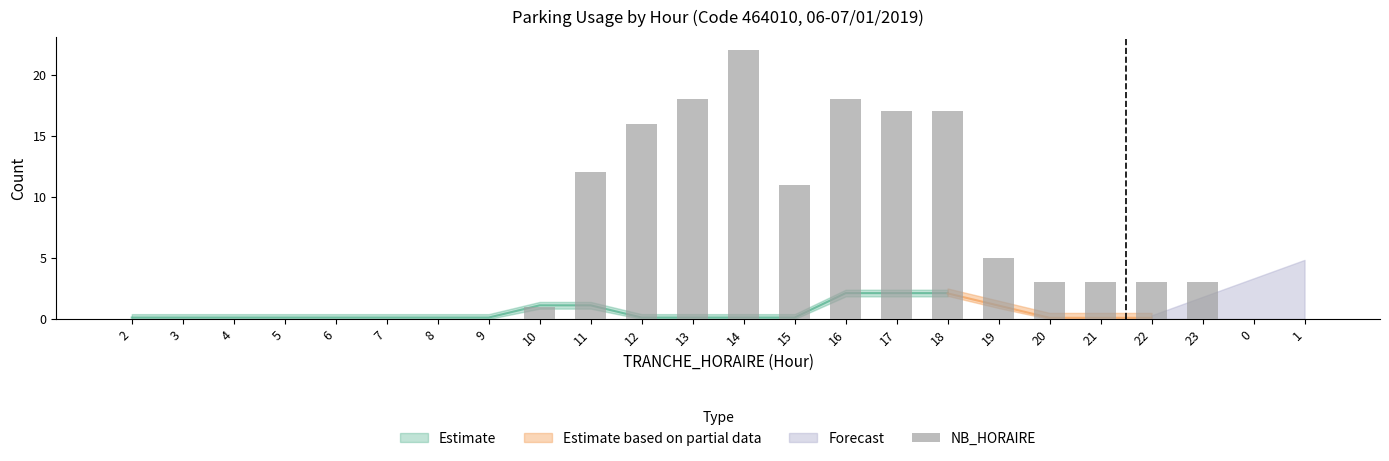

What is the label of the 20th bar from the right?

6